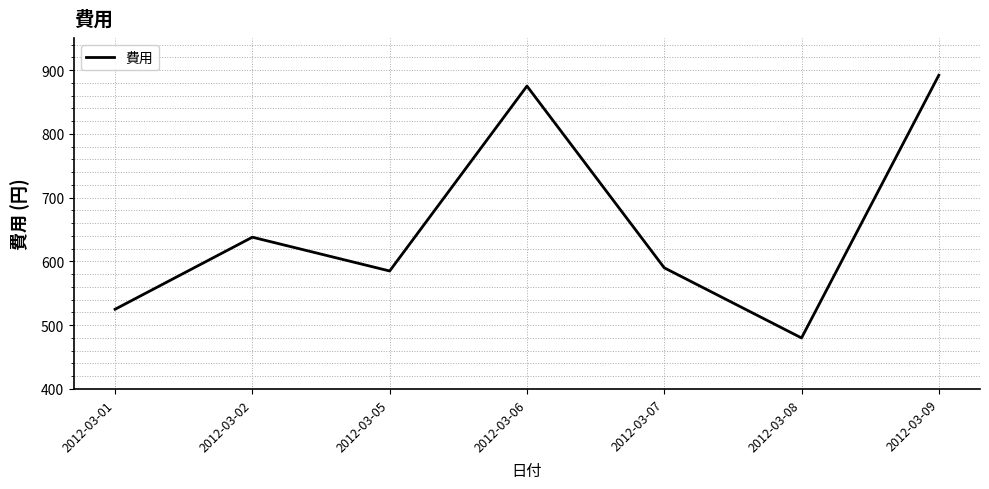

Reading left to right, list all the values displayed in this chart.

2012-03-01=525	2012-03-02=638	2012-03-05=585	2012-03-06=875	2012-03-07=590	2012-03-08=480	2012-03-09=892